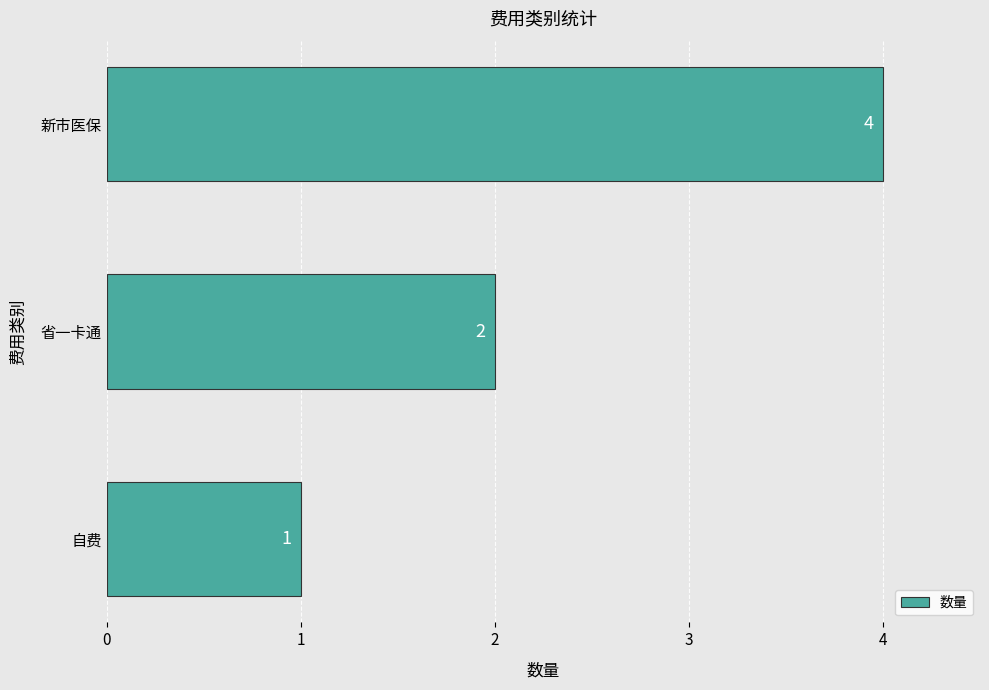

Reading bottom to top, transcribe all the data shown in this chart.

1	2	4